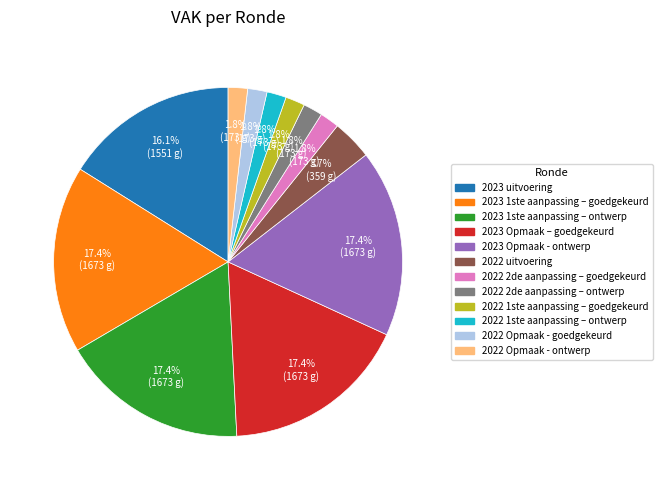

Combined, do 2022 1ste aanpassing – goedgekeurd and 2022 Opmaak - goedgekeurd account for over 50%?

No